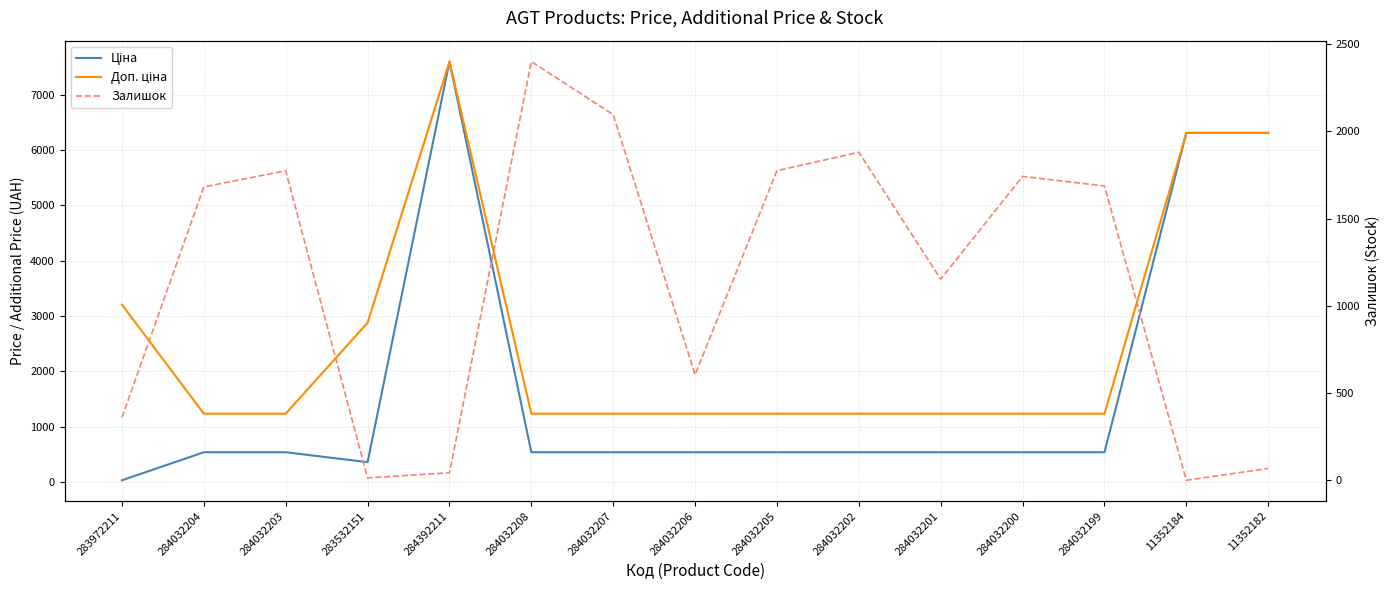

What value does the Доп. ціна series have at 283972211?

3205.0